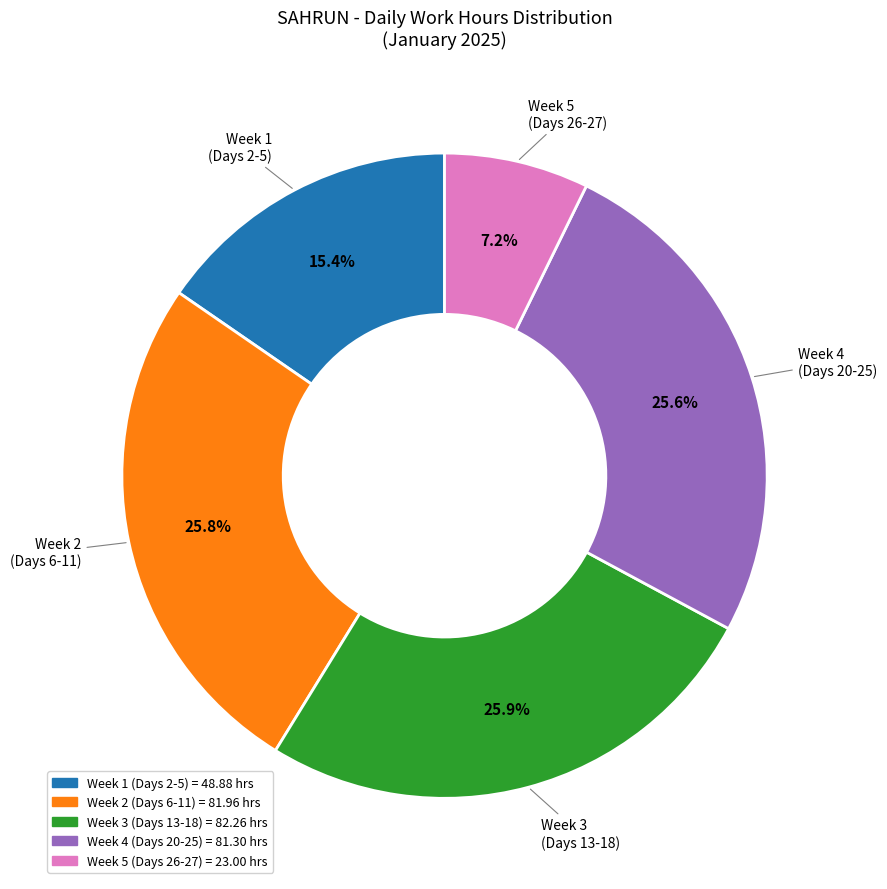

To the nearest percent, what is the difference between the largest and smallest slice percentages?

19%